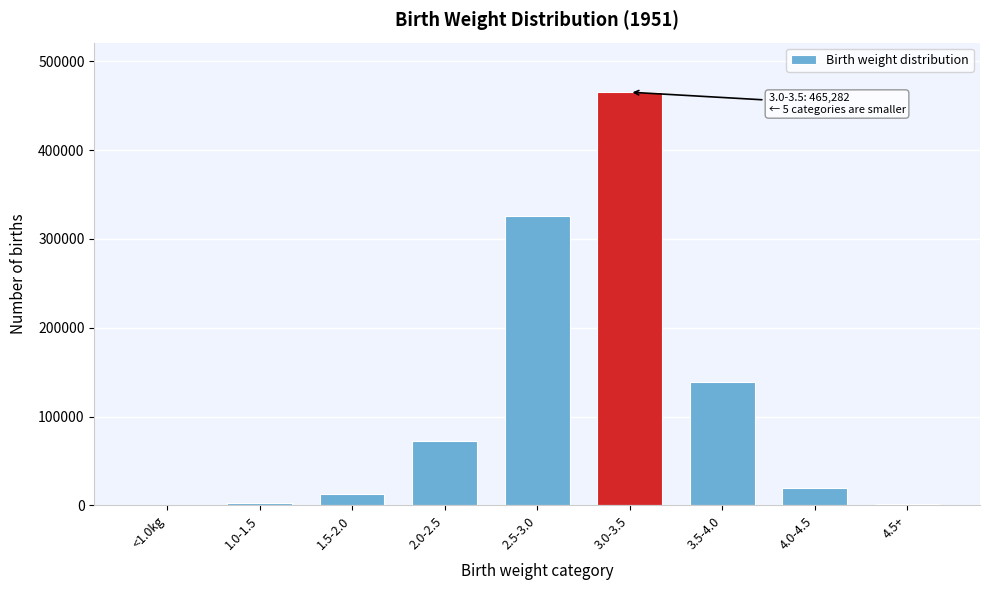

Which category has the highest value across all series?

3.0-3.5